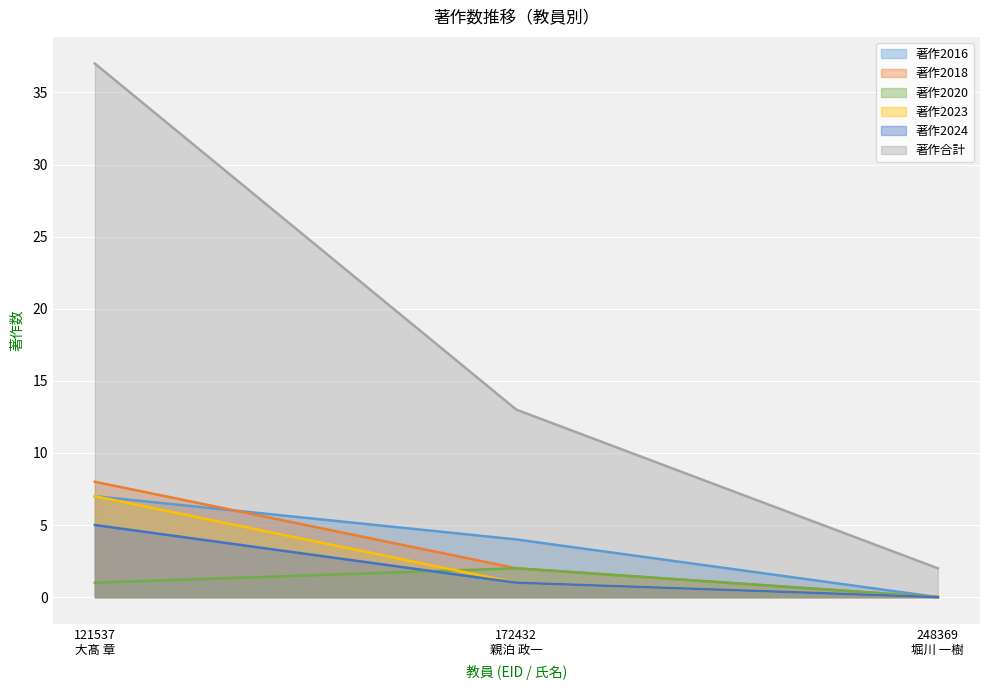

How many positive values does the 著作2016 series have?

2